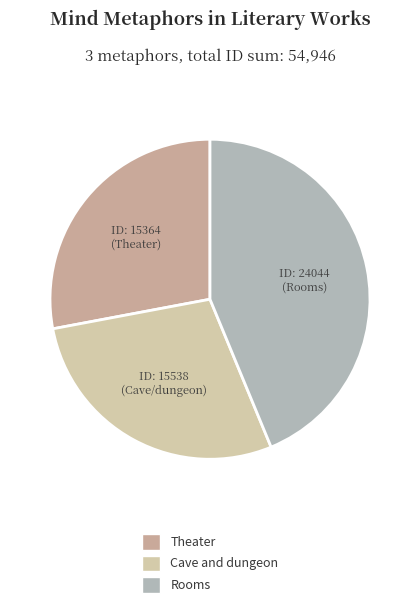

How many segments does this pie chart have?

3